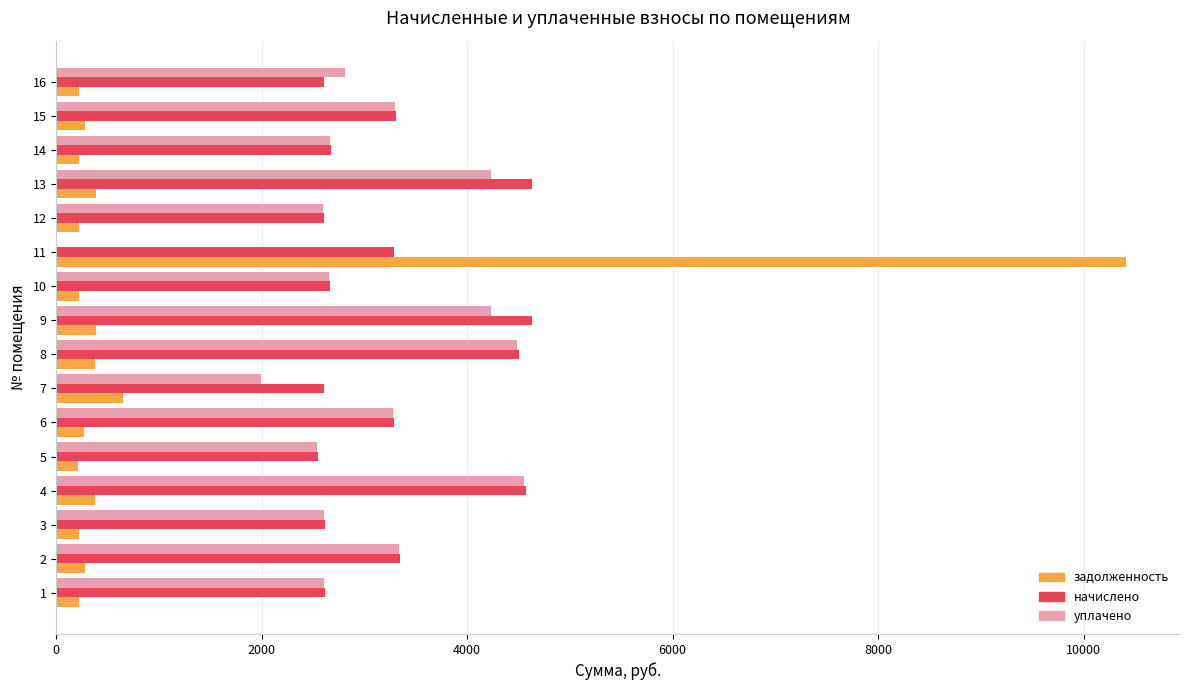

What is the total value across all series at 14?

5552.7